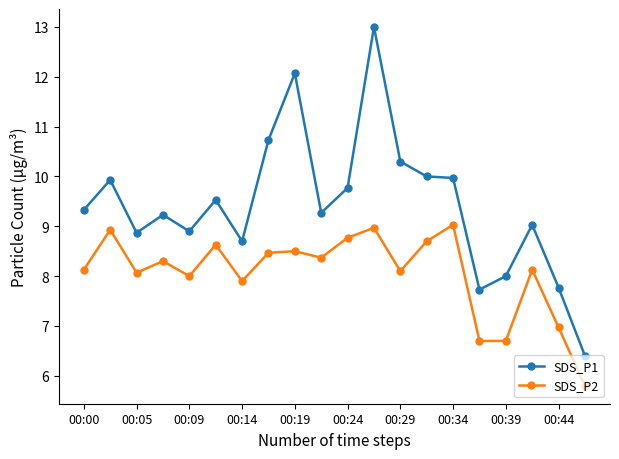

What is the average value of the SDS_P2 series?

8.1